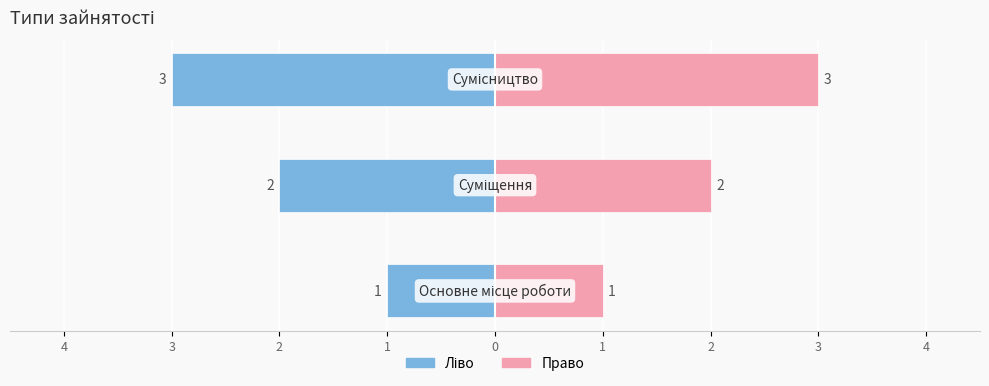

True or false: Ідентифікатор has a value of 0 at 4.

False